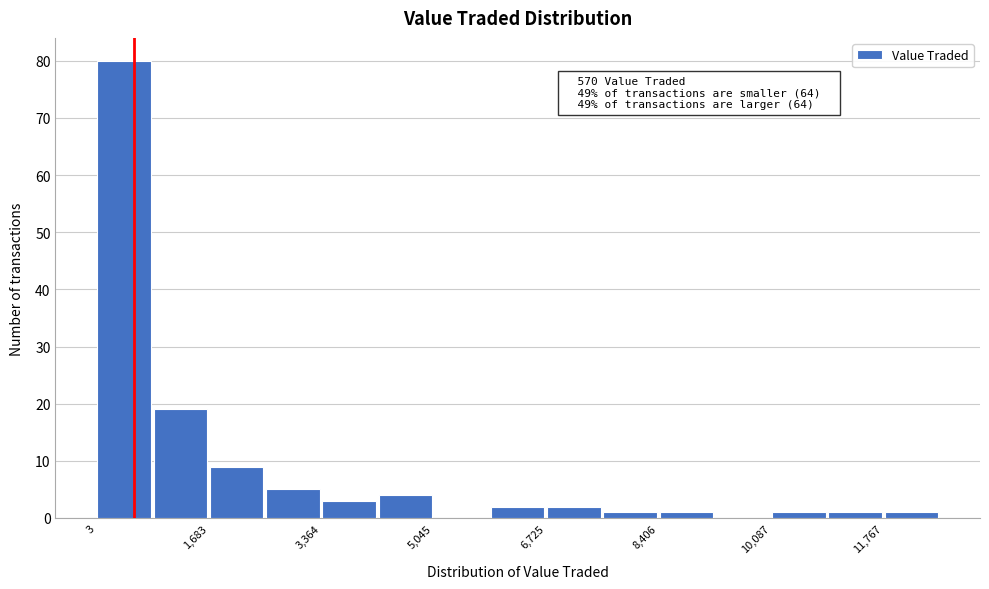

Which range on the x-axis has the tallest bar?

0 to 800